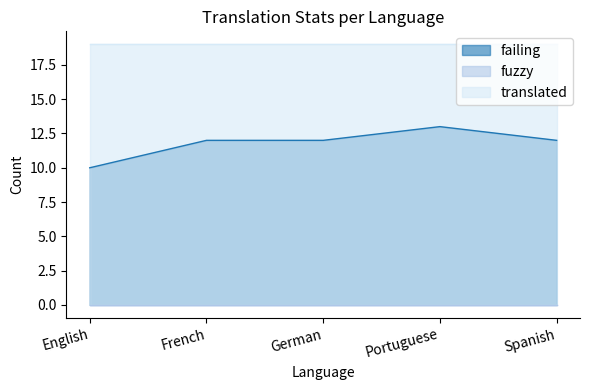

True or false: fuzzy and failing intersect in this chart.

False